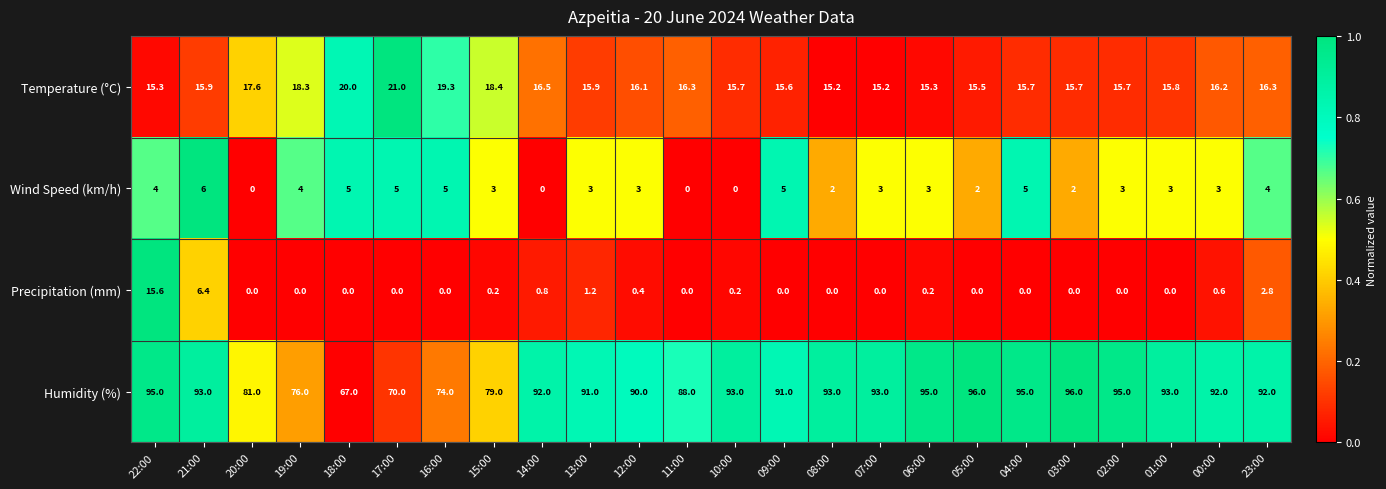

Is it true that Precipitation (mm) equals -8.2 at 02:00?

False